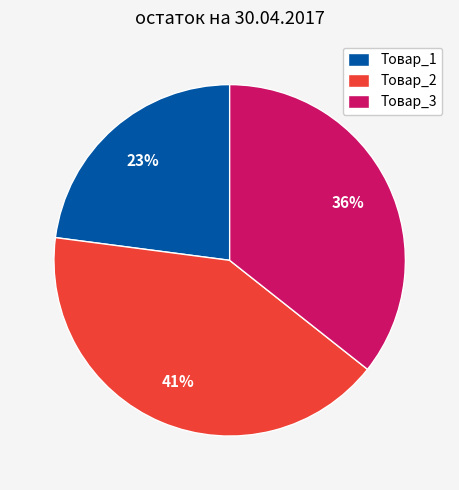

Count the number of slices in the pie.

3